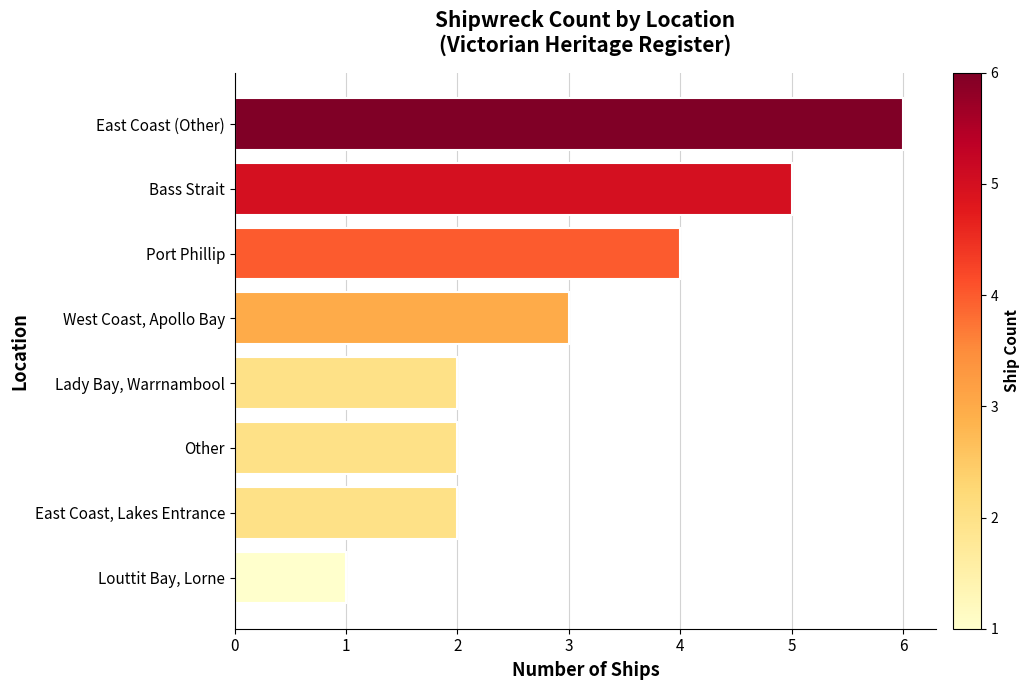

Reading bottom to top, what are all the values shown in this chart?

1	2	2	2	3	4	5	6